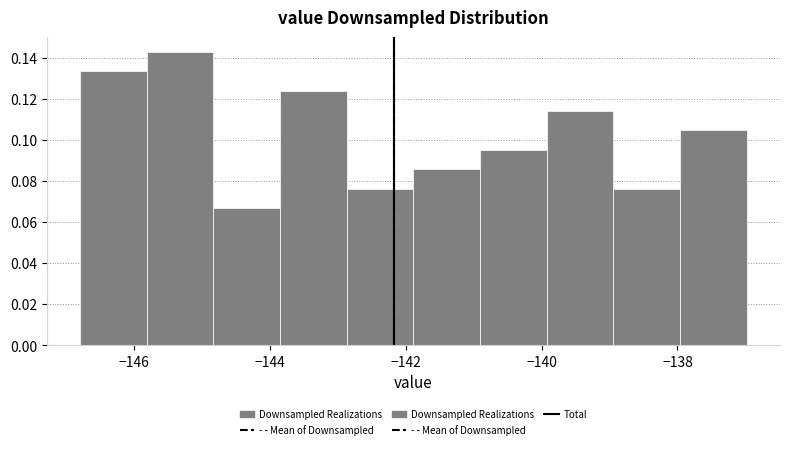

Reading left to right, list every bar in this chart as the range it spans on the x-axis followed by its height. Neither the bar edges nor the heights are printed on the chart, so give them approximately, as read against the axes.

-146.8 to -145.8: 0.134
-145.8 to -144.8: 0.142
-144.8 to -143.8: 0.066
-143.8 to -142.8: 0.124
-142.8 to -141.8: 0.076
-141.8 to -141.0: 0.086
-141.0 to -140.0: 0.096
-140.0 to -139.0: 0.114
-139.0 to -138.0: 0.076
-138.0 to -137.0: 0.104